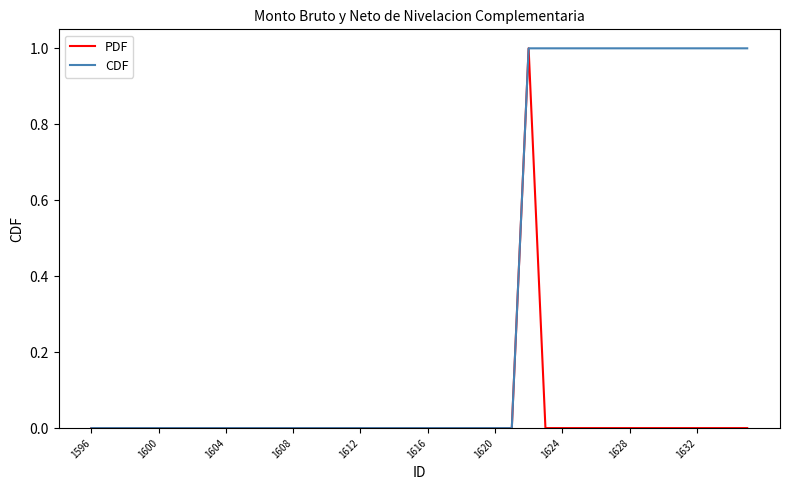

Rank the series by their average value, from highest to lowest.

CDF, PDF